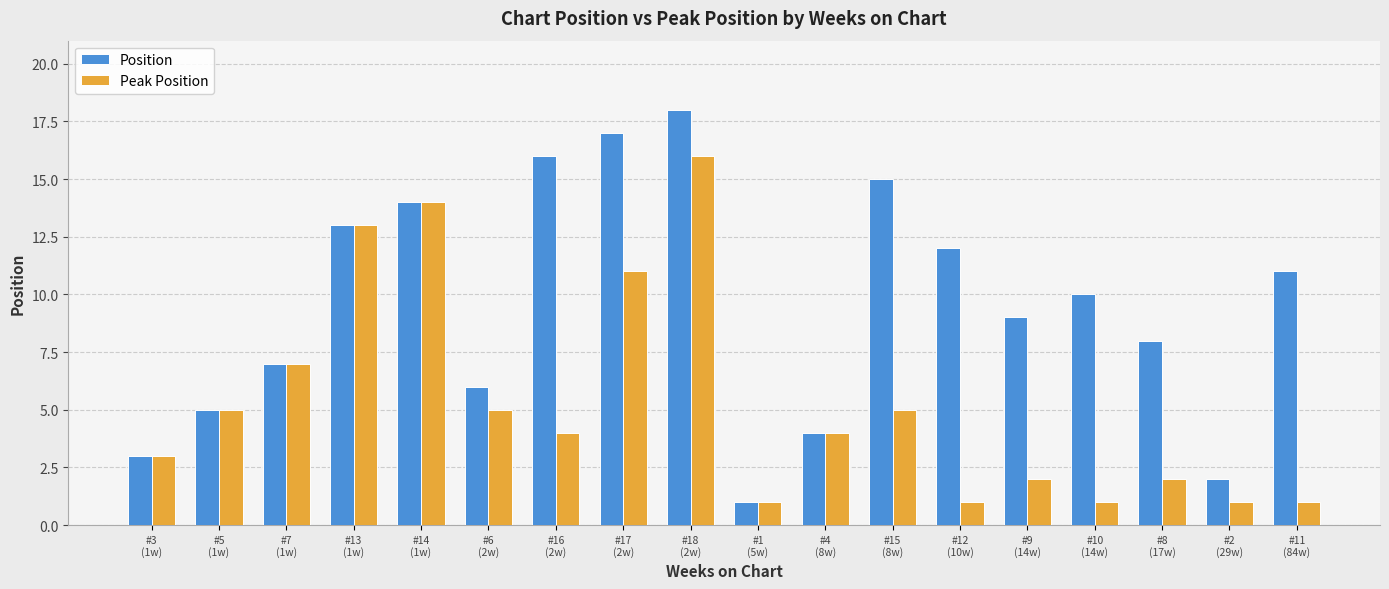

What is the sum of all Peak Position values?

96